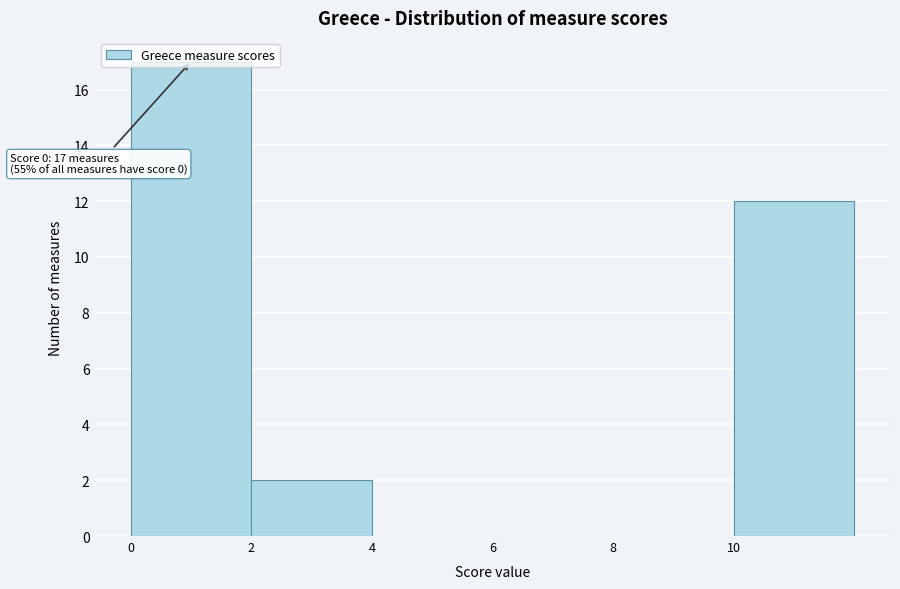

Over which range of the x-axis is the bar tallest?

0 to 2